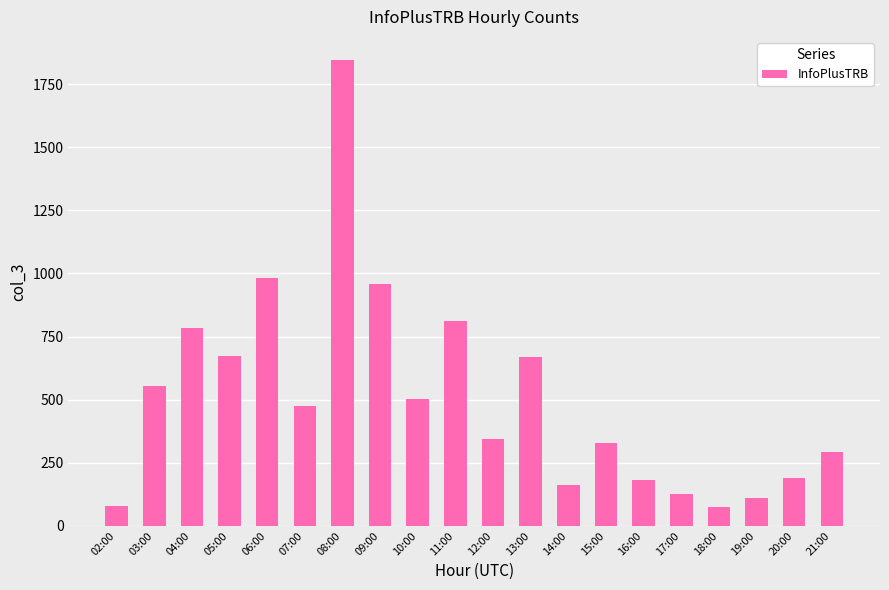

What is the smallest value displayed?

74